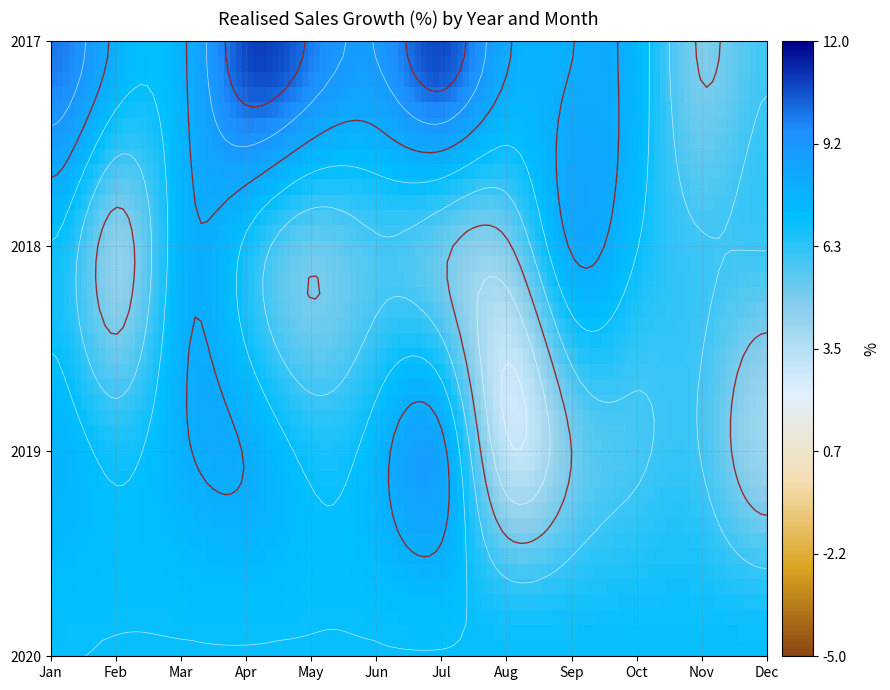

Is the value of 2017 at 10 greater than the value of 2019 at 11?

Yes